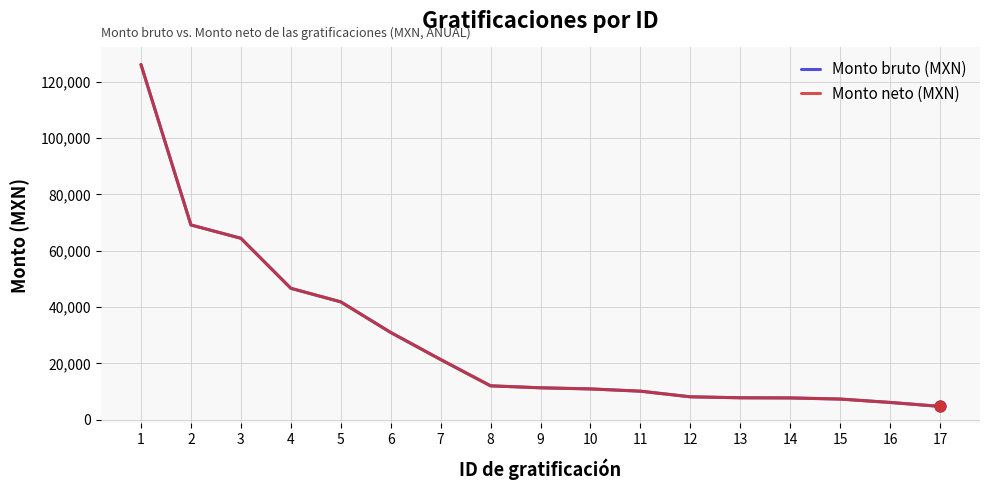

At how many categories does at least one series exceed 78163?

1